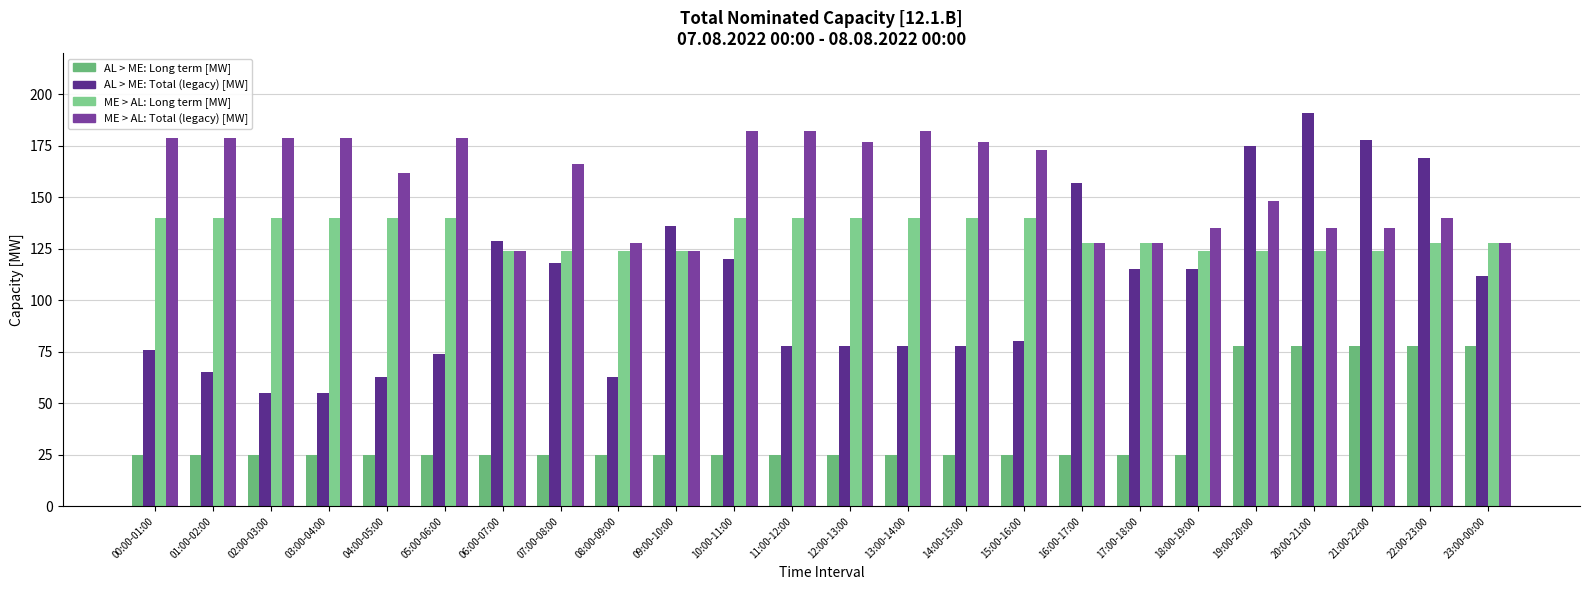

Reading right to left, what are all the values shown in this chart?

AL > ME: Long term [MW]: 23:00-00:00=78	22:00-23:00=78	21:00-22:00=78	20:00-21:00=78	19:00-20:00=78	18:00-19:00=25	17:00-18:00=25	16:00-17:00=25	15:00-16:00=25	14:00-15:00=25	13:00-14:00=25	12:00-13:00=25	11:00-12:00=25	10:00-11:00=25	09:00-10:00=25	08:00-09:00=25	07:00-08:00=25	06:00-07:00=25	05:00-06:00=25	04:00-05:00=25	03:00-04:00=25	02:00-03:00=25	01:00-02:00=25	00:00-01:00=25
AL > ME: Total (legacy) [MW]: 23:00-00:00=112	22:00-23:00=169	21:00-22:00=178	20:00-21:00=191	19:00-20:00=175	18:00-19:00=115	17:00-18:00=115	16:00-17:00=157	15:00-16:00=80	14:00-15:00=78	13:00-14:00=78	12:00-13:00=78	11:00-12:00=78	10:00-11:00=120	09:00-10:00=136	08:00-09:00=63	07:00-08:00=118	06:00-07:00=129	05:00-06:00=74	04:00-05:00=63	03:00-04:00=55	02:00-03:00=55	01:00-02:00=65	00:00-01:00=76
ME > AL: Long term [MW]: 23:00-00:00=128	22:00-23:00=128	21:00-22:00=124	20:00-21:00=124	19:00-20:00=124	18:00-19:00=124	17:00-18:00=128	16:00-17:00=128	15:00-16:00=140	14:00-15:00=140	13:00-14:00=140	12:00-13:00=140	11:00-12:00=140	10:00-11:00=140	09:00-10:00=124	08:00-09:00=124	07:00-08:00=124	06:00-07:00=124	05:00-06:00=140	04:00-05:00=140	03:00-04:00=140	02:00-03:00=140	01:00-02:00=140	00:00-01:00=140
ME > AL: Total (legacy) [MW]: 23:00-00:00=128	22:00-23:00=140	21:00-22:00=135	20:00-21:00=135	19:00-20:00=148	18:00-19:00=135	17:00-18:00=128	16:00-17:00=128	15:00-16:00=173	14:00-15:00=177	13:00-14:00=182	12:00-13:00=177	11:00-12:00=182	10:00-11:00=182	09:00-10:00=124	08:00-09:00=128	07:00-08:00=166	06:00-07:00=124	05:00-06:00=179	04:00-05:00=162	03:00-04:00=179	02:00-03:00=179	01:00-02:00=179	00:00-01:00=179